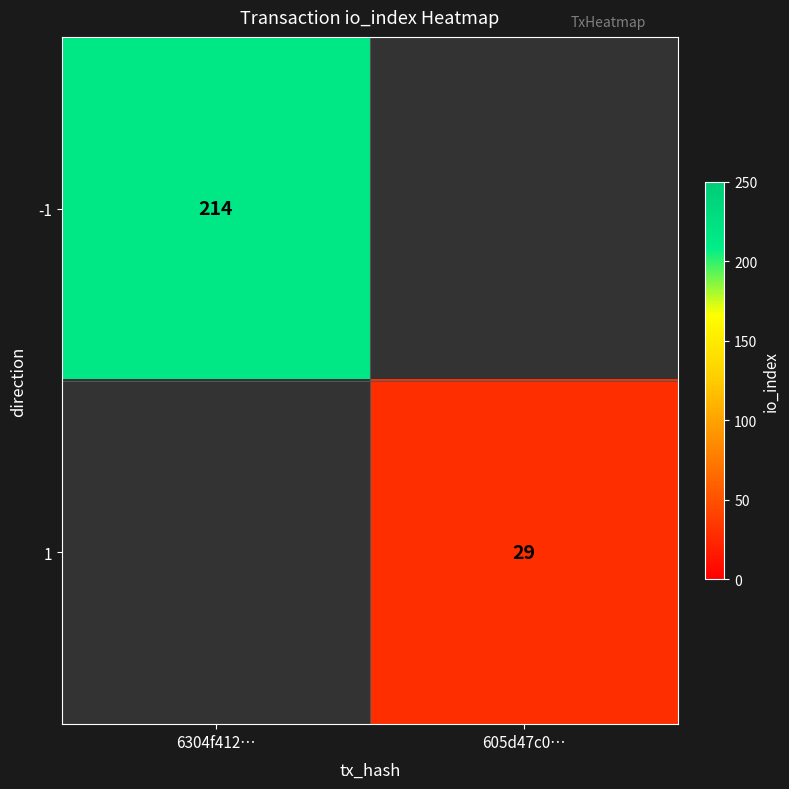

Which has a higher value, 605d47c0… or 6304f412…?

6304f412…